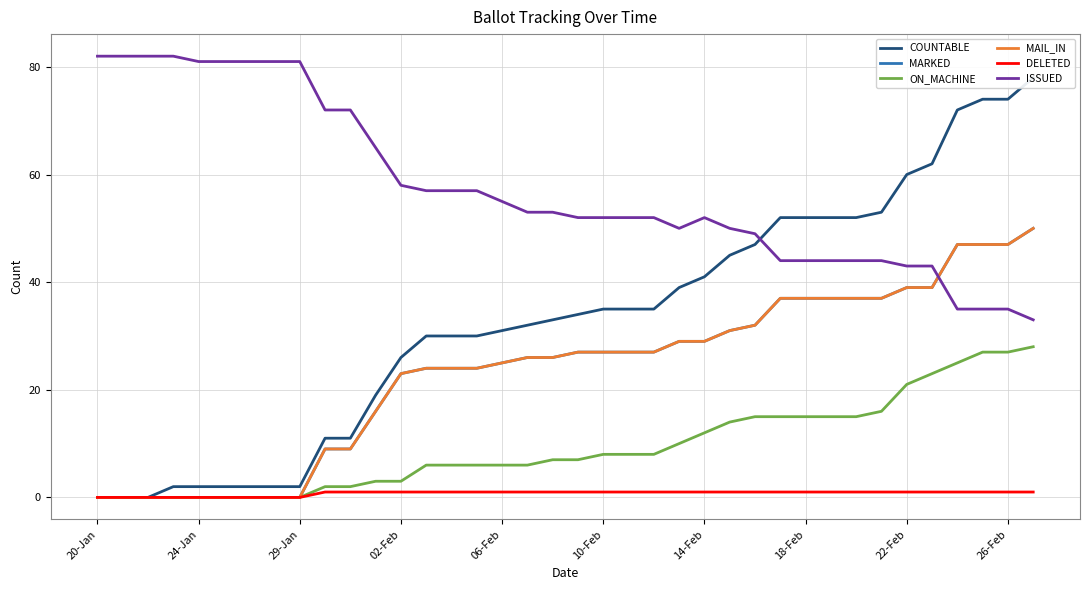

Count the number of categories in the chart.

38